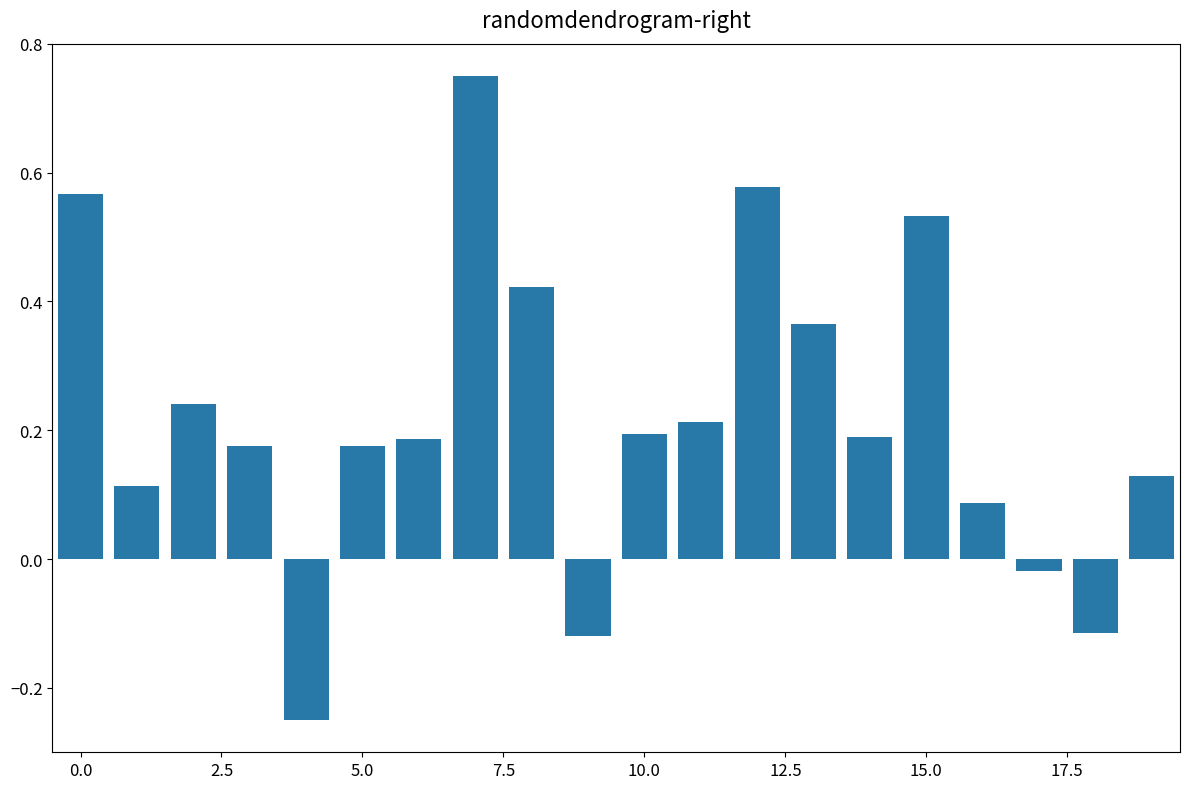

What is the difference between the second highest and second lowest values?

0.7